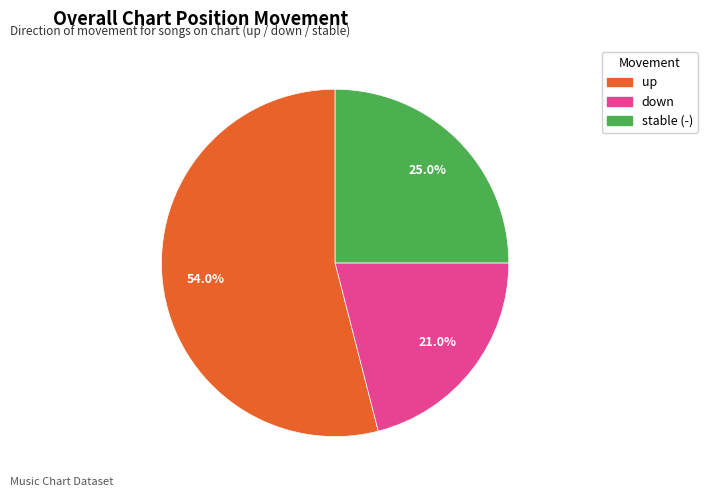

Is there any slice that represents more than half of the pie?

Yes